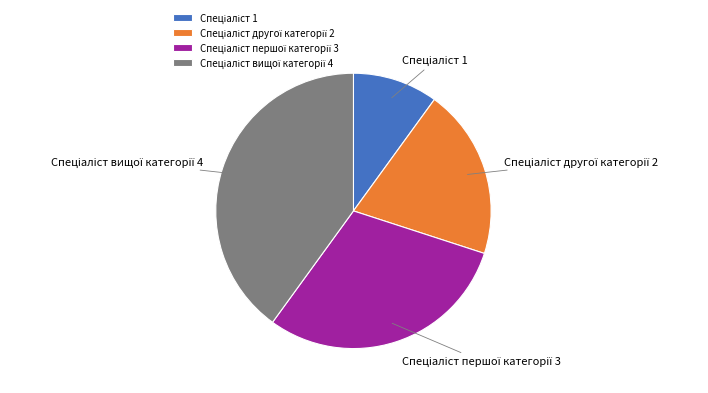

Is there a majority slice in this chart?

No